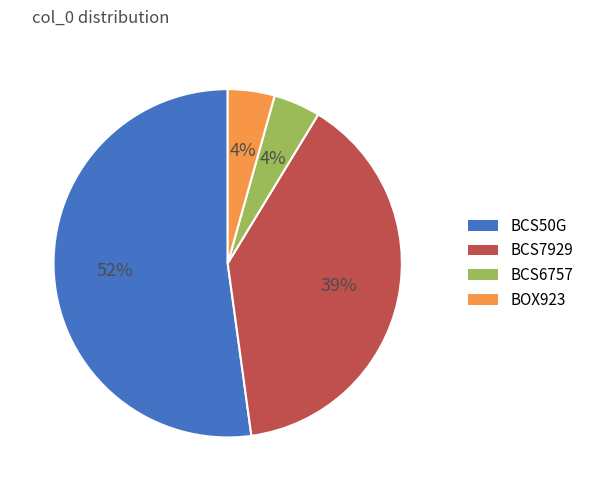

The BOX923 slice represents 13% of the pie. True or false?

False